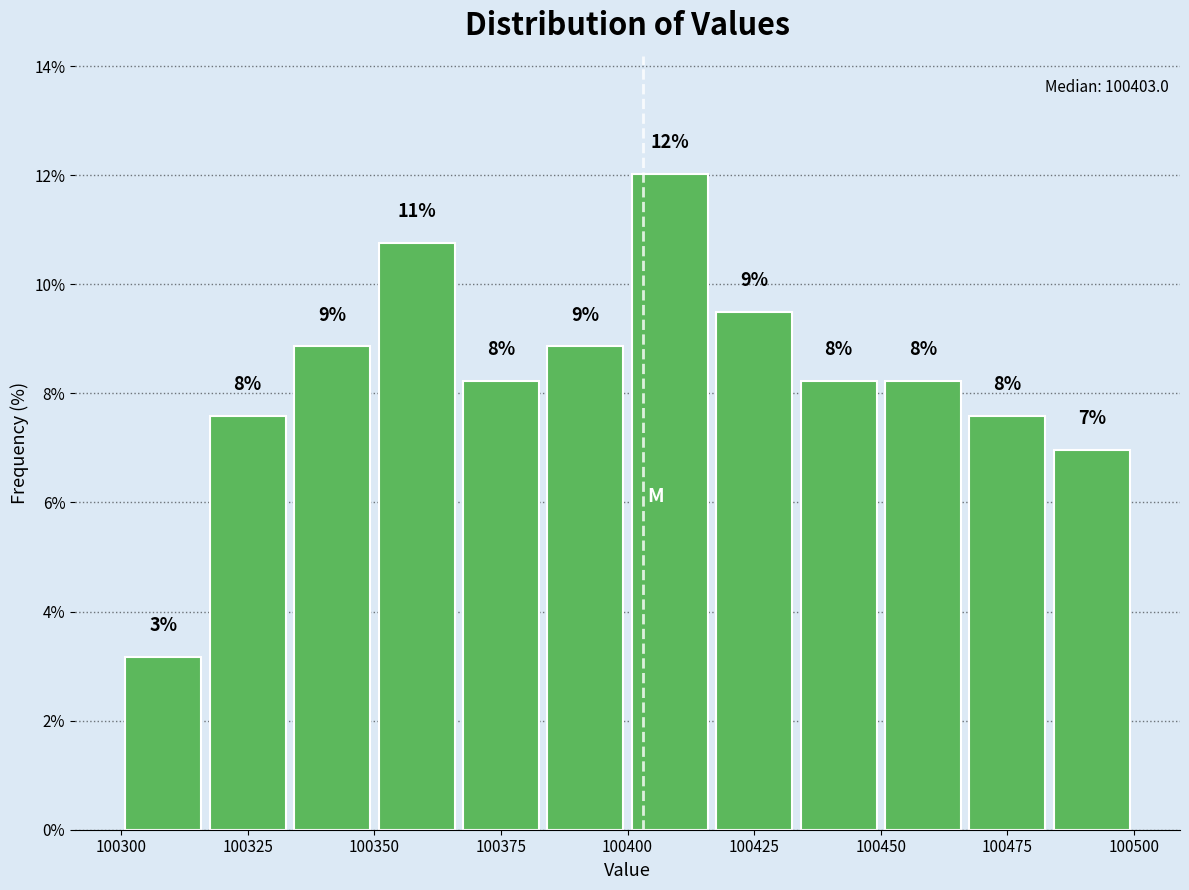

Around what value on the x-axis is the tallest bar? Give the approximate position of its centre, as read against the axis.

100410